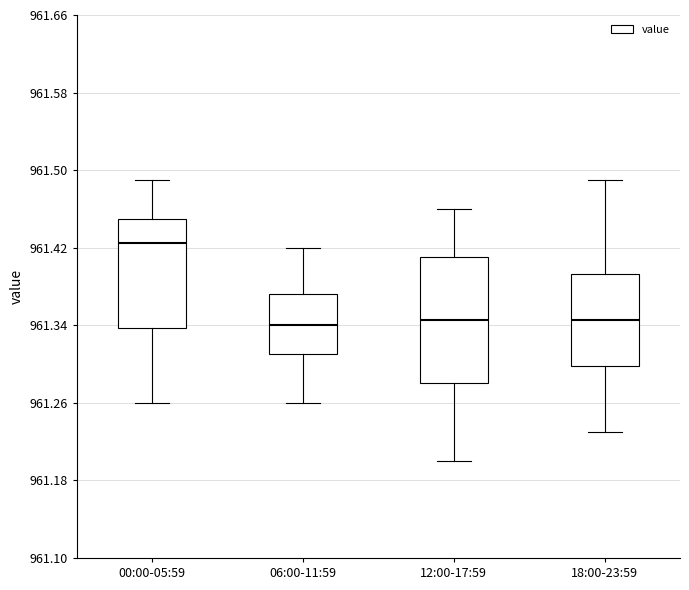

Reading left to right, transcribe this box plot: for each box, give where its median line is, the range the box spans, and where its two whiskers end, as read against the y-axis. The values are not printed on the chart, so give them approximately, as read against the axis.

00:00-05:59: median 961.43, box 961.34 to 961.45, whiskers 961.26 to 961.49
06:00-11:59: median 961.34, box 961.31 to 961.37, whiskers 961.26 to 961.42
12:00-17:59: median 961.35, box 961.28 to 961.41, whiskers 961.20 to 961.46
18:00-23:59: median 961.35, box 961.30 to 961.39, whiskers 961.23 to 961.49